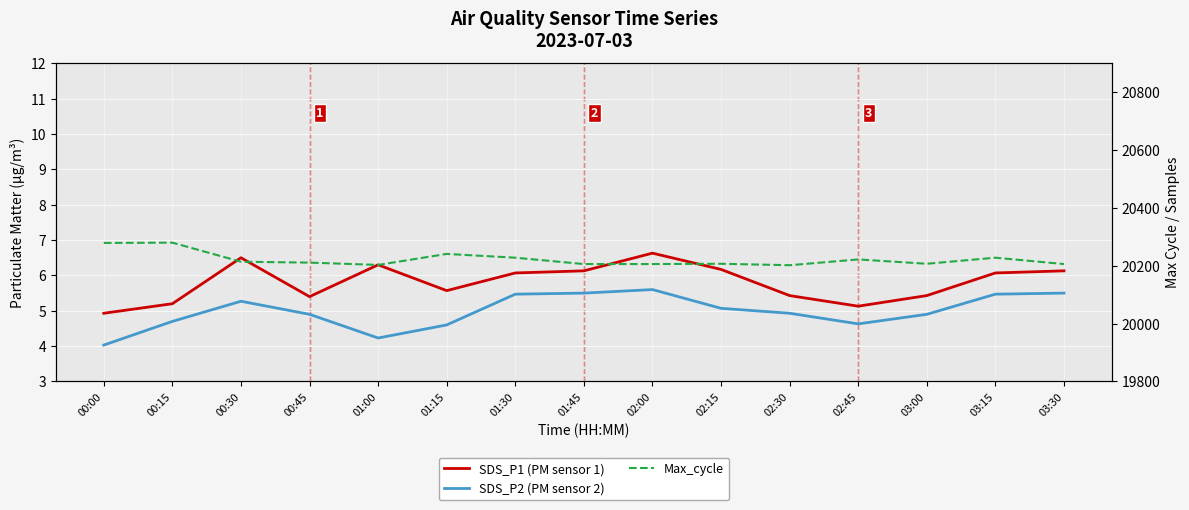

True or false: SDS_P1 (PM sensor 1) has a value of 5.4 at 00:45.

True